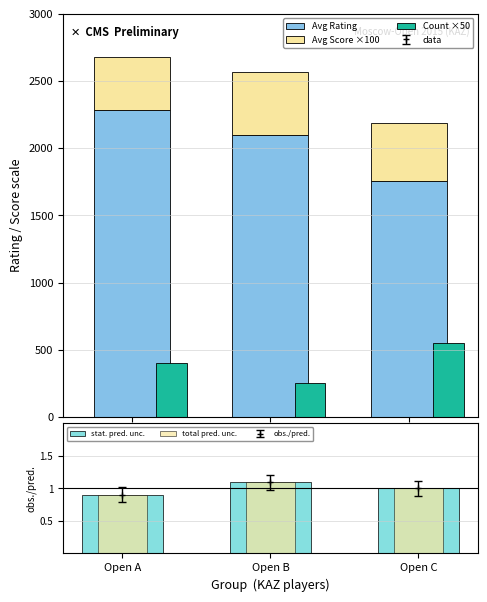

Count the Count ×50 values in the range 250 to 550.

3